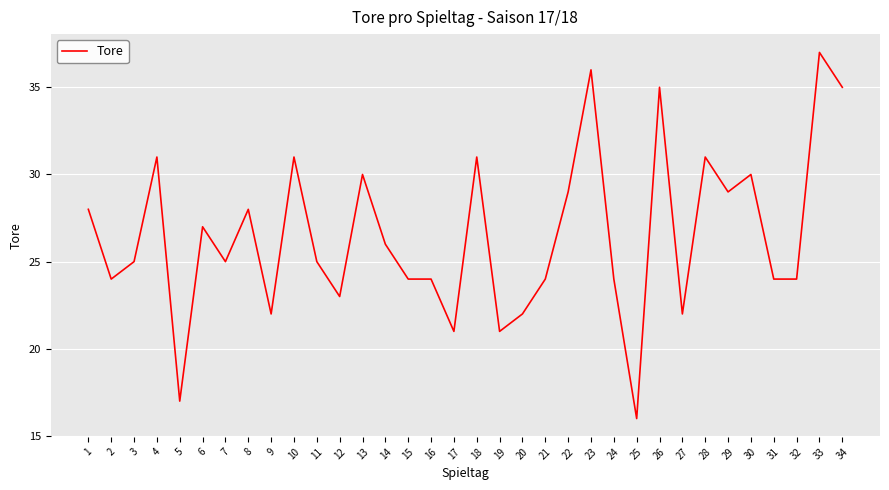

What is the difference between the maximum and minimum values?

21